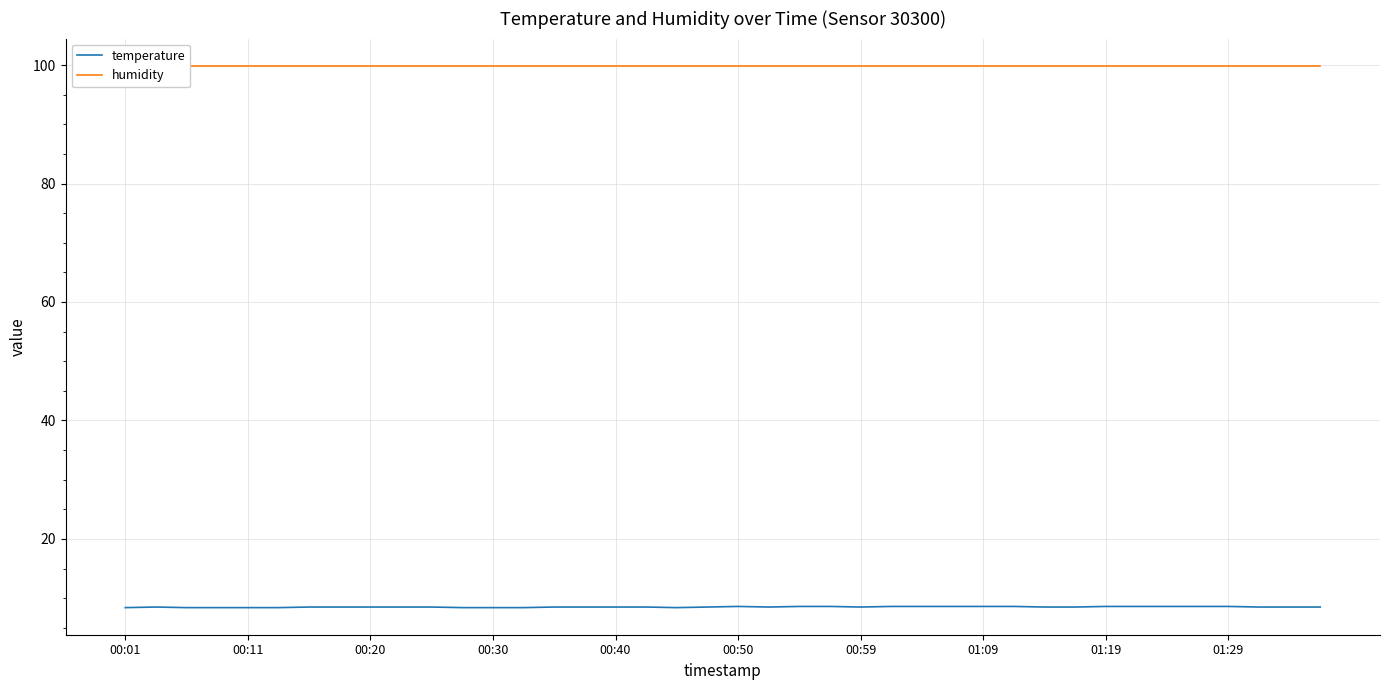

At which category does the chart reach its minimum across all series?

00:01